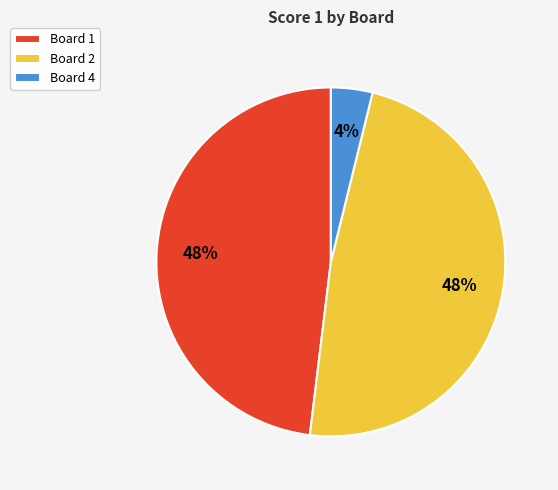

To the nearest percent, what percentage of the pie is Board 2?

48%